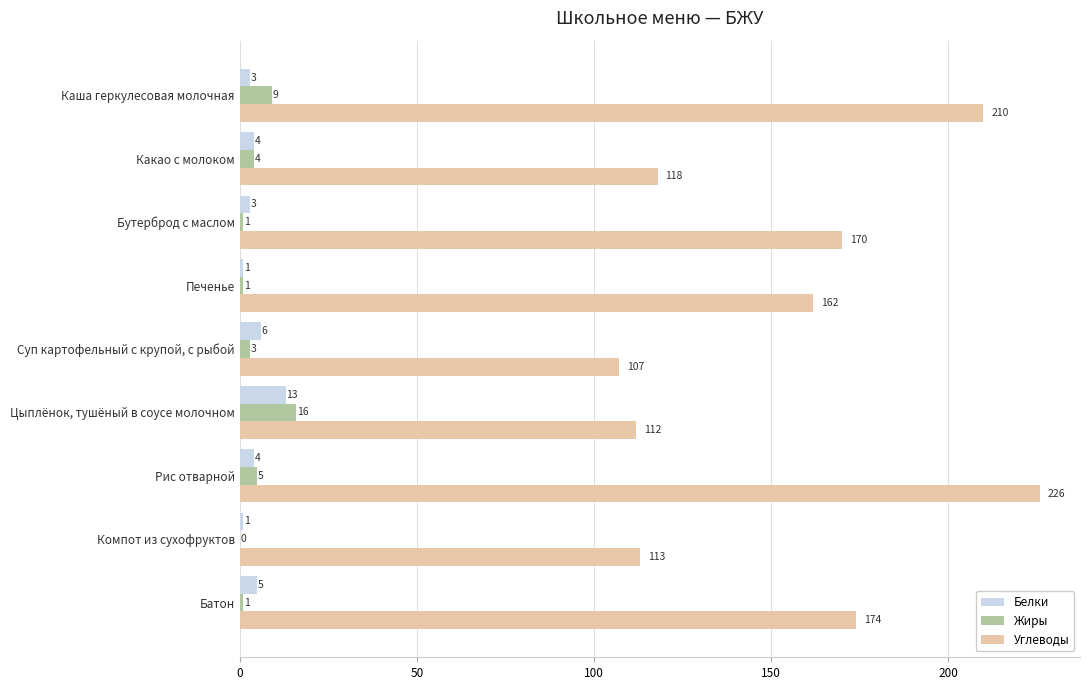

What is the sum of the Жиры values at Какао с молоком and Рис отварной?

9